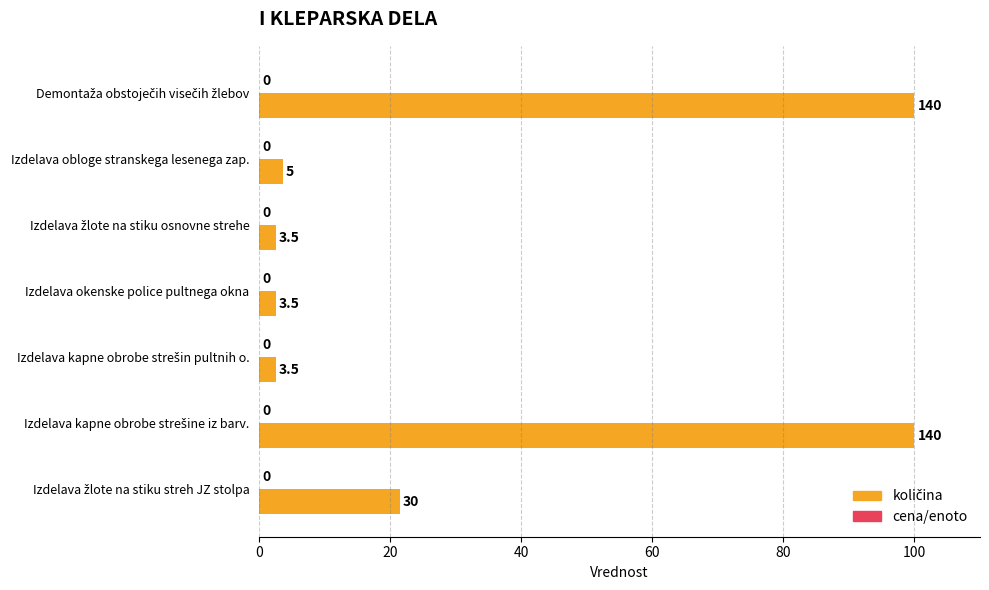

Does the chart contain any negative values?

No